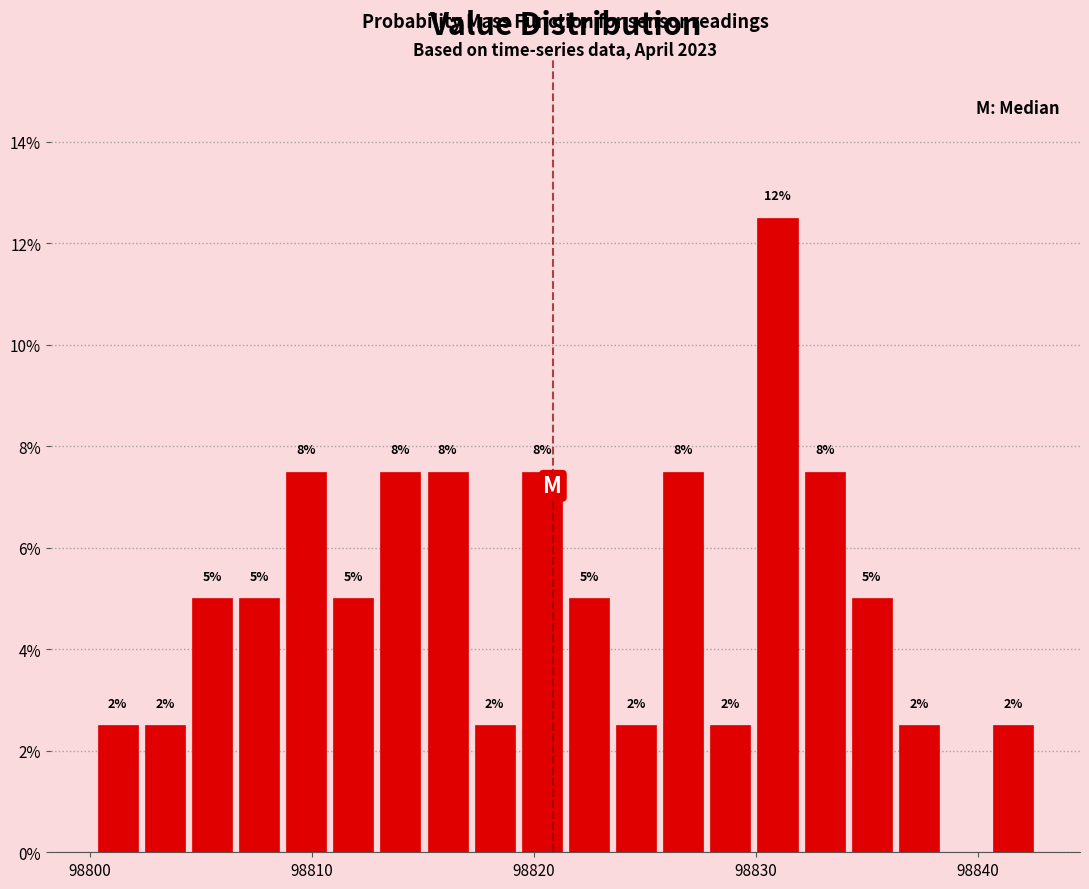

Read against the x-axis, roughly where is the centre of the tallest bar?

98831